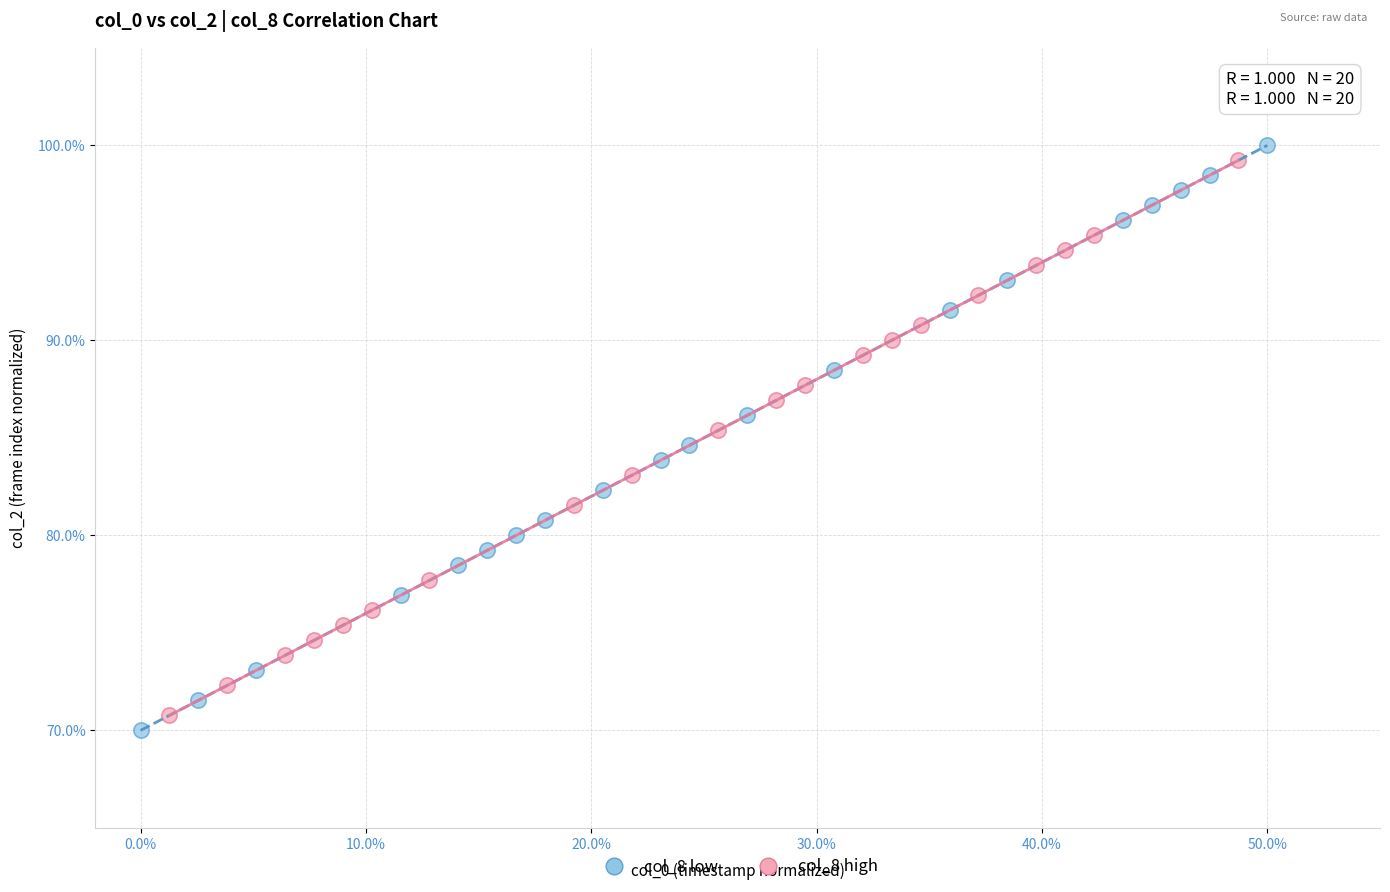

Which series reaches the minimum Y coordinate?

col_8 low